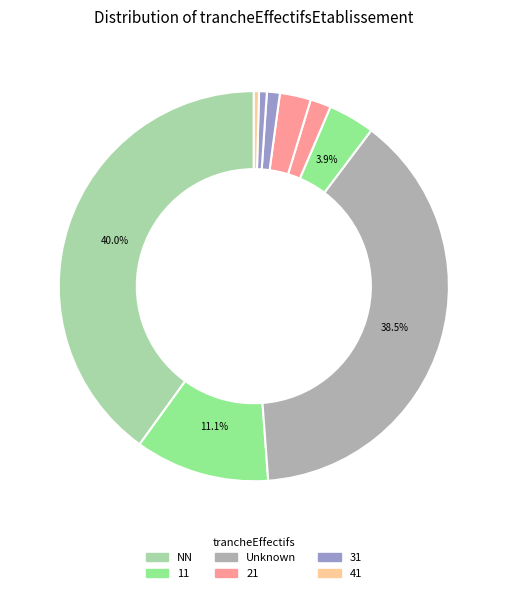

Count the number of slices in the pie.

9